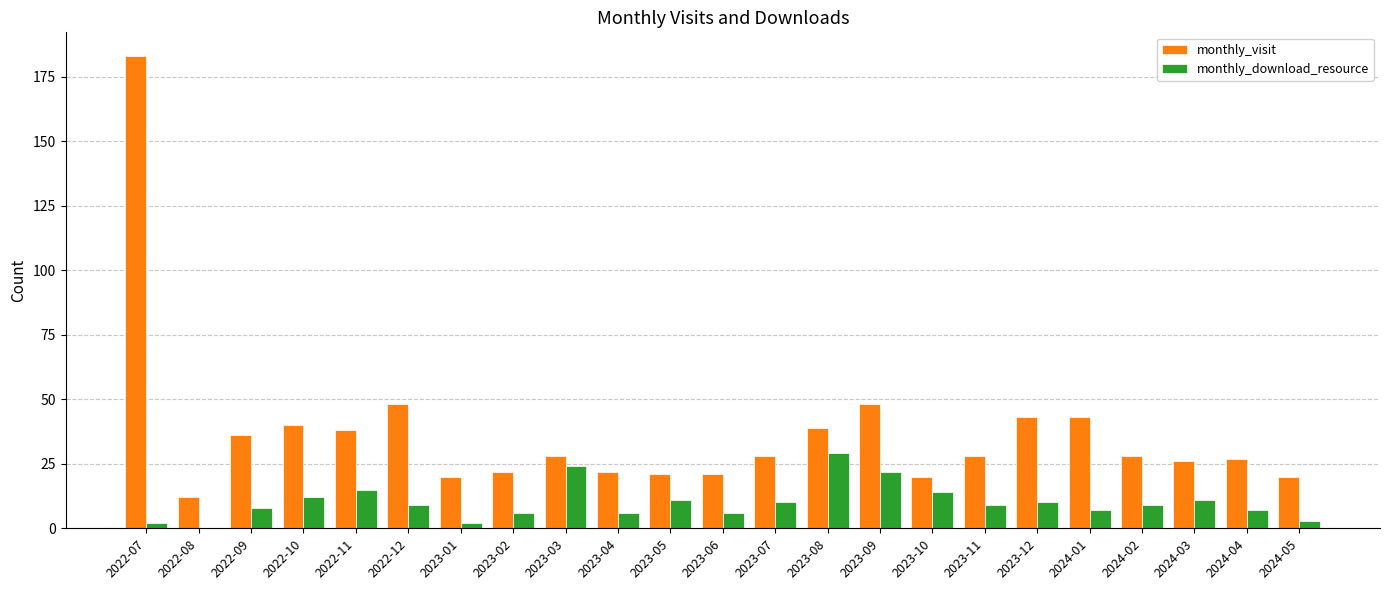

Count the number of categories in the chart.

23